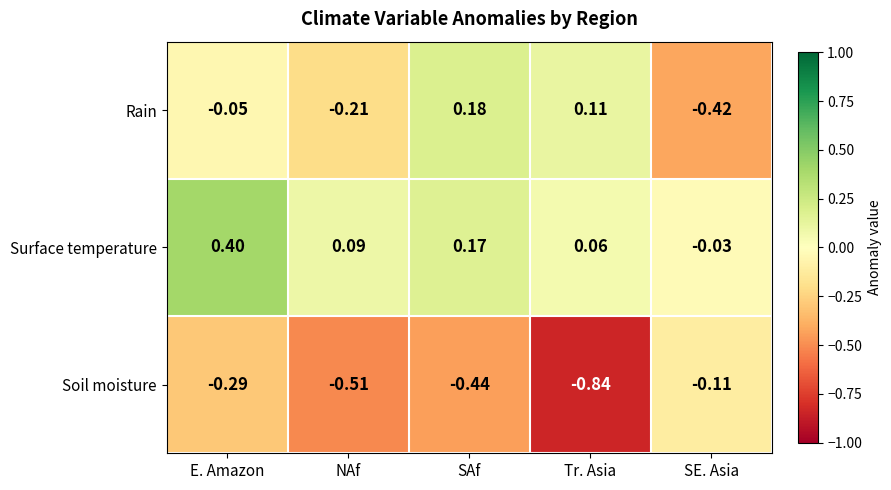

Where is Rain nearest to the value 0?

E. Amazon